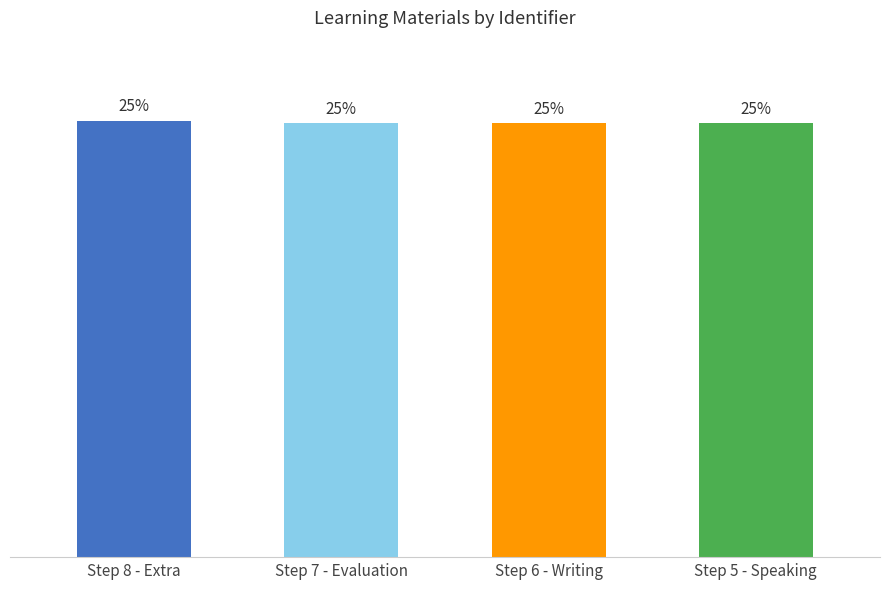

Reading left to right, extract all data points from this chart.

6441914	6409095	6409093	6409091